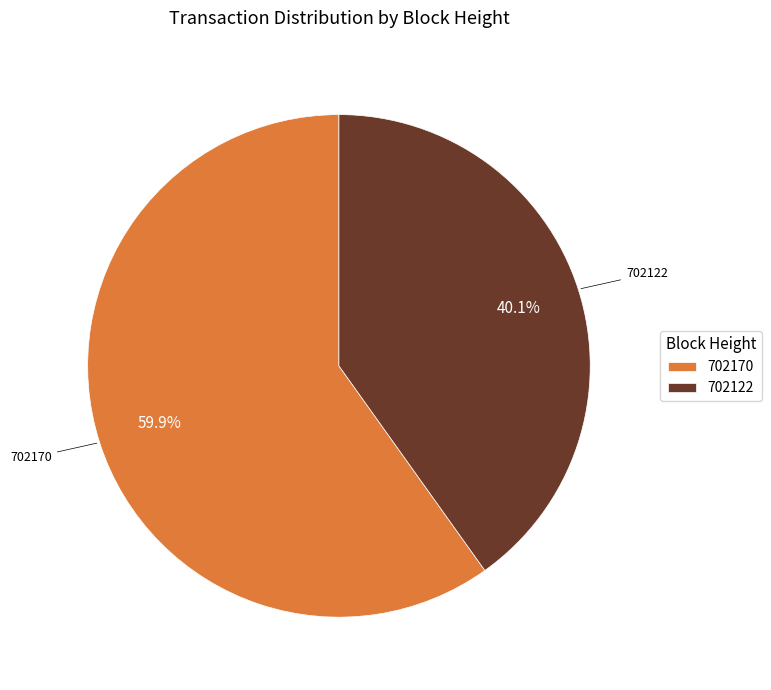

To the nearest percent, what is the combined percentage of 702122 and 702170?

100%